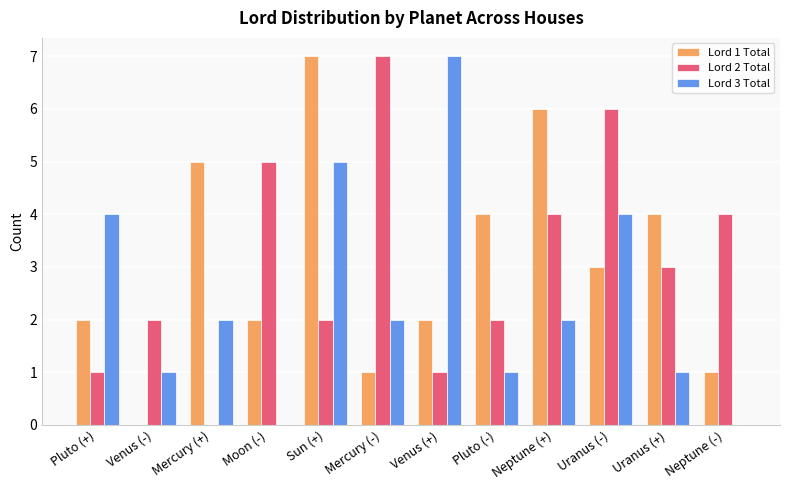

At which category is the sum across all series the highest?

Sun (+)